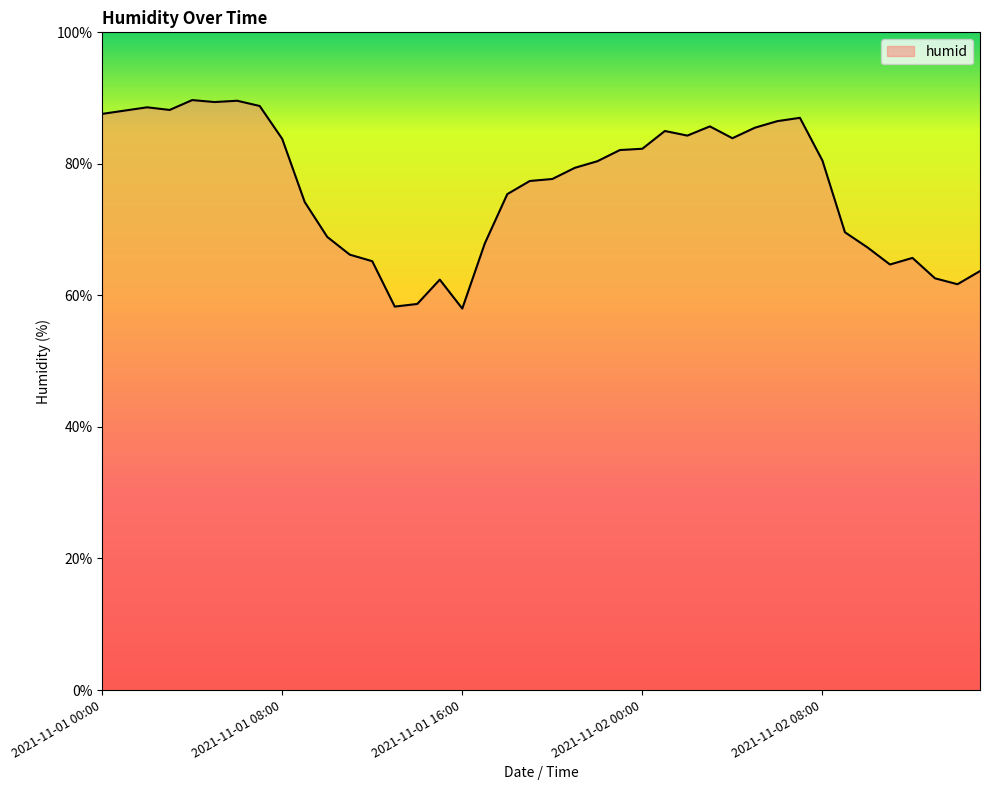

What is the smallest value displayed?

58.0